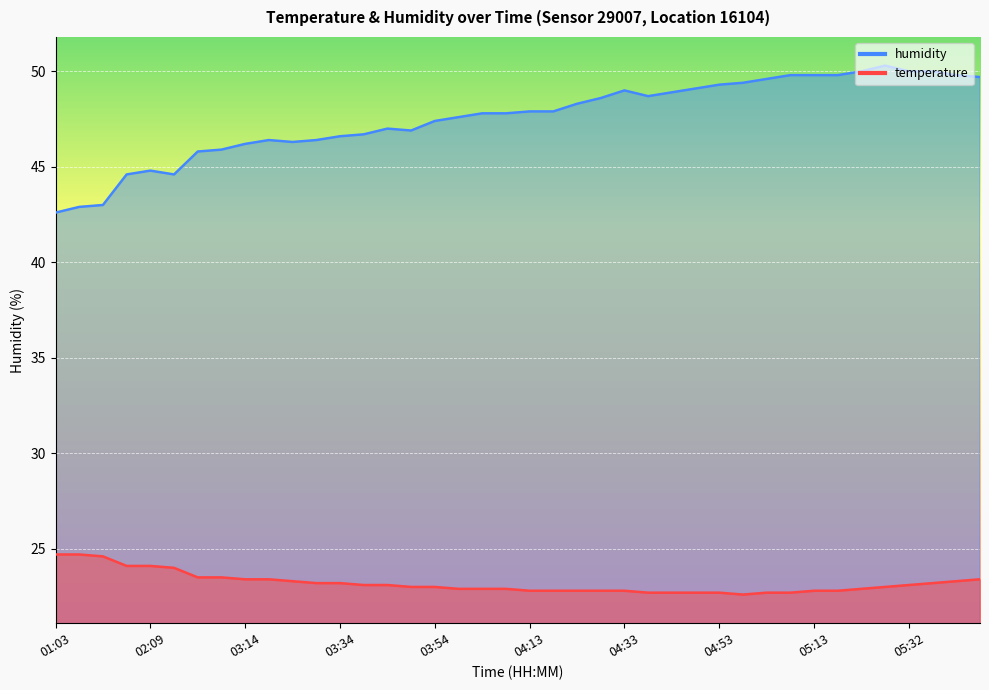

True or false: humidity and temperature cross at least once.

False